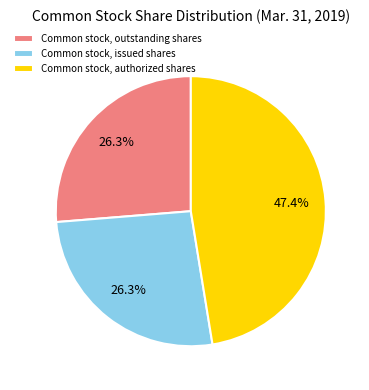

To the nearest percent, what is the combined percentage of Common stock, authorized shares and Common stock, issued shares?

74%